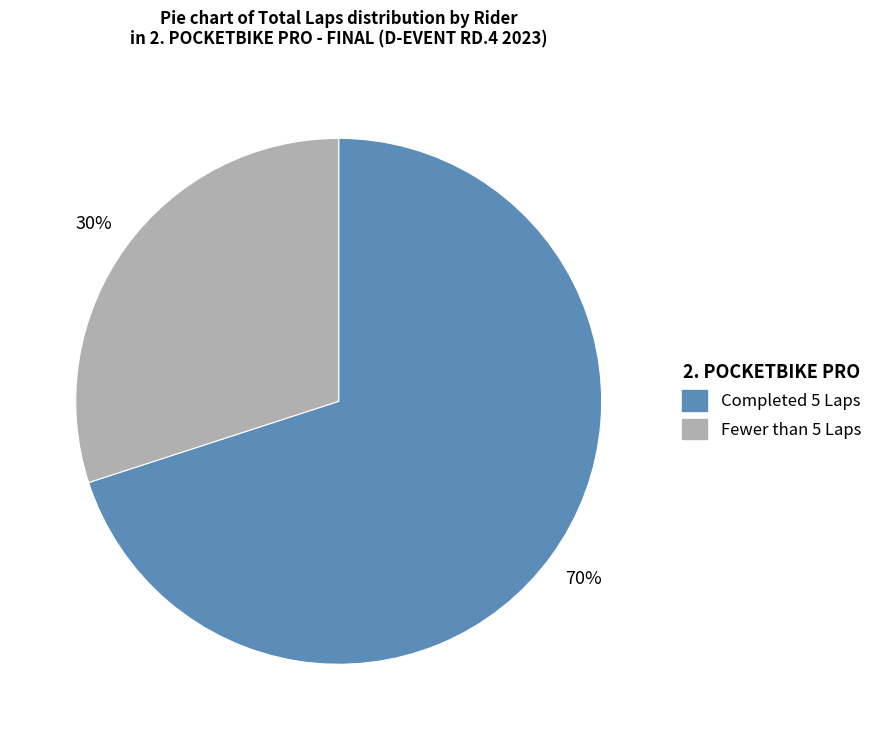

Is there a majority slice in this chart?

Yes